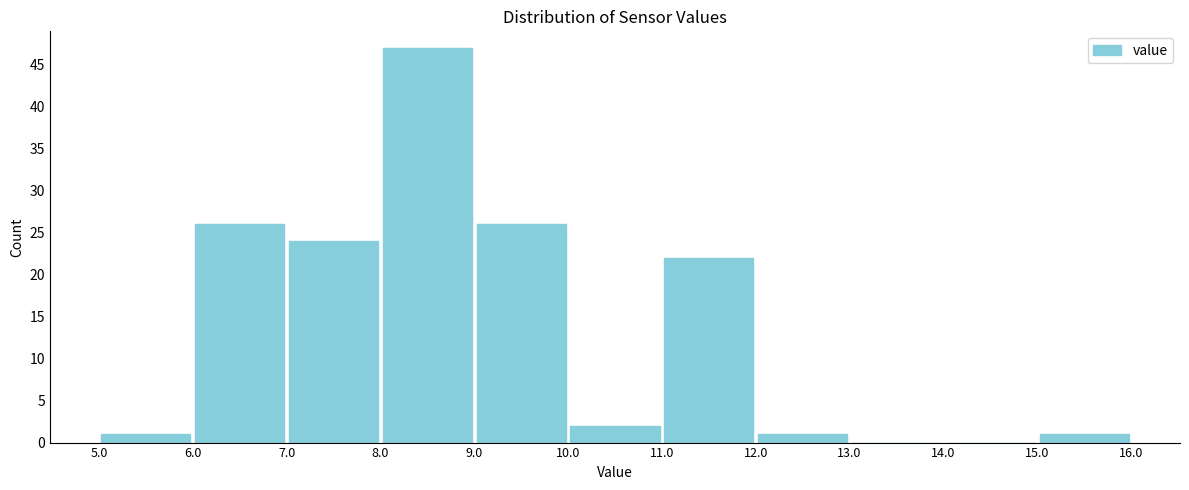

How tall is the bar that spans 6.0 to 7.0 on the x-axis? The values are not printed on the chart, so give them approximately, as read against the axis.

26